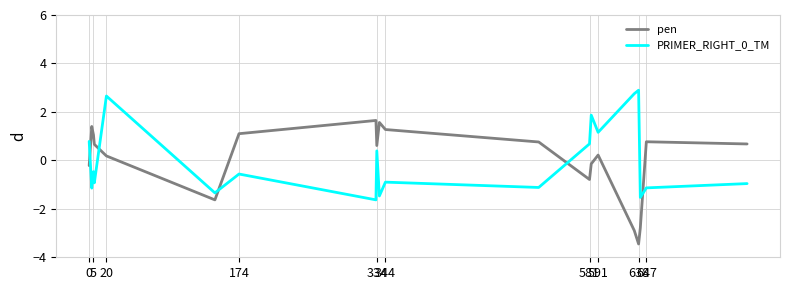

List the series in order of their peak value, highest first.

PRIMER_RIGHT_0_TM, pen